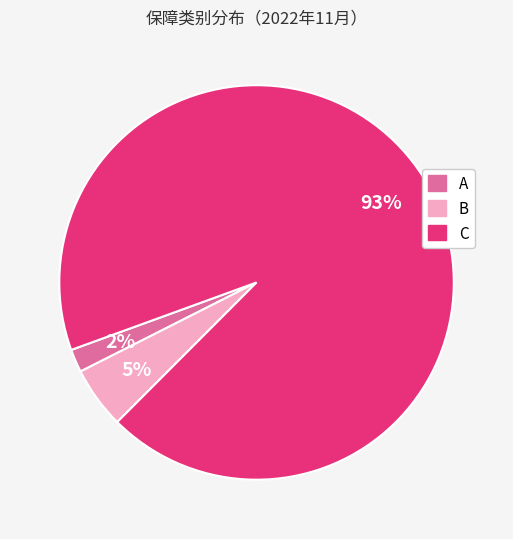

Which category accounts for the majority?

C